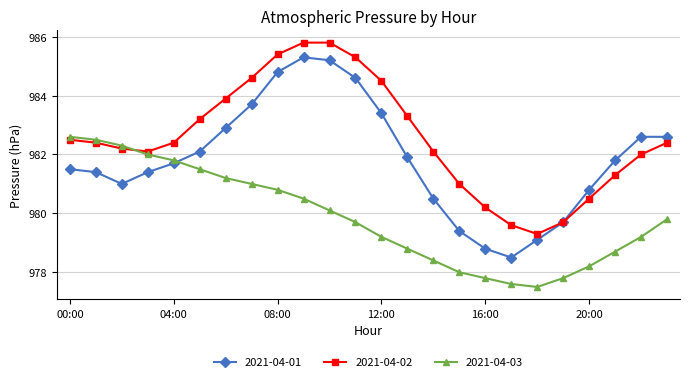

How many times do 2021-04-03 and 2021-04-01 cross each other?

1